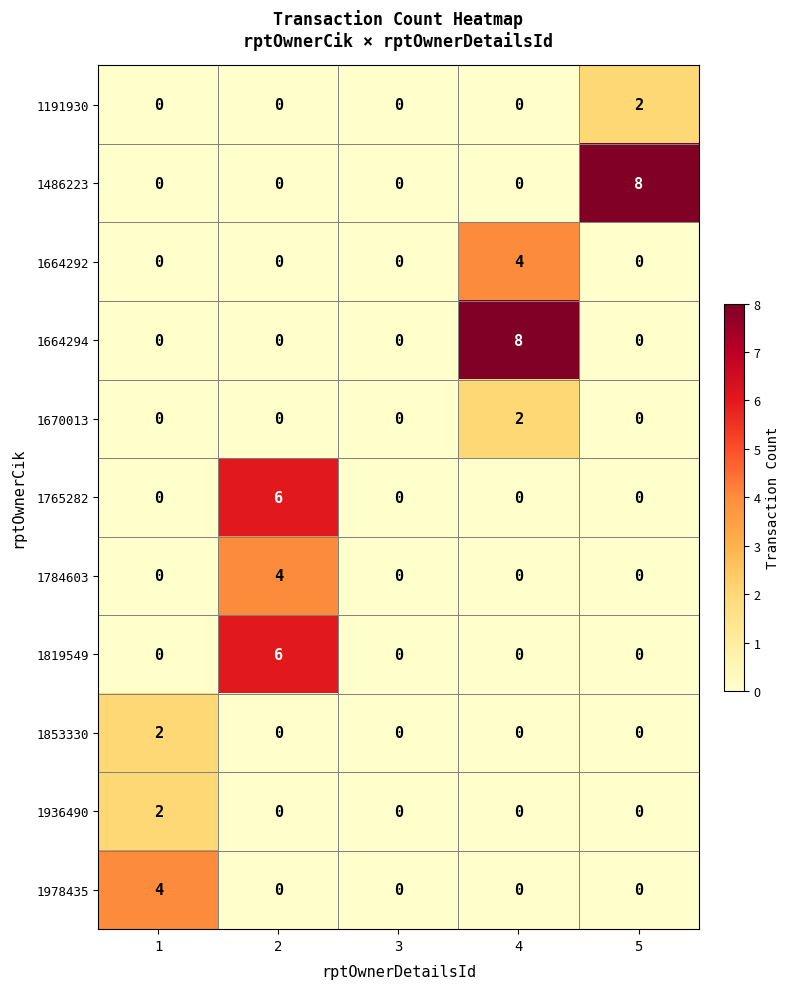

At how many categories does at least one series exceed 1?

4